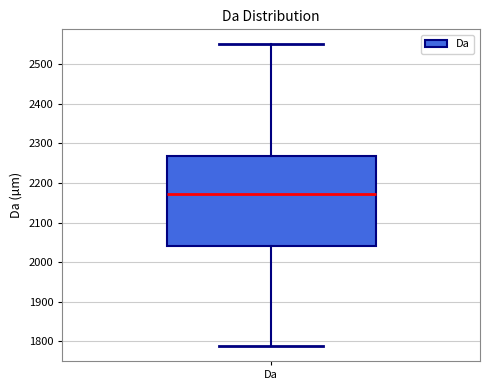

Read this box plot against the y-axis: the position of the median line, the range covered by the box, and the ends of both whiskers. The values are not printed on the chart, so give them approximately, as read against the axis.

median 2170, box 2040 to 2270, whiskers 1790 to 2550